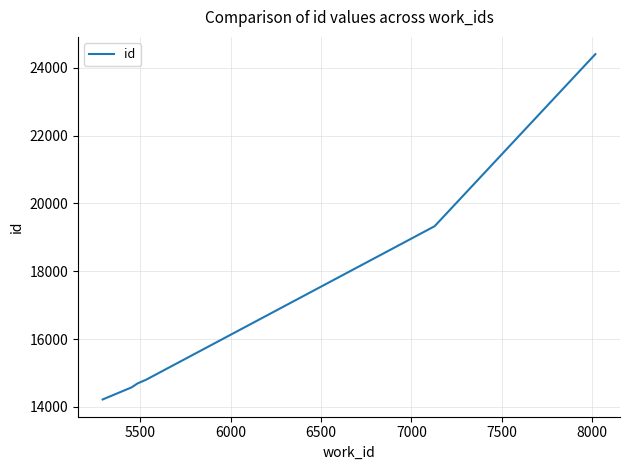

Is this an area chart (filled region under the line)?

No